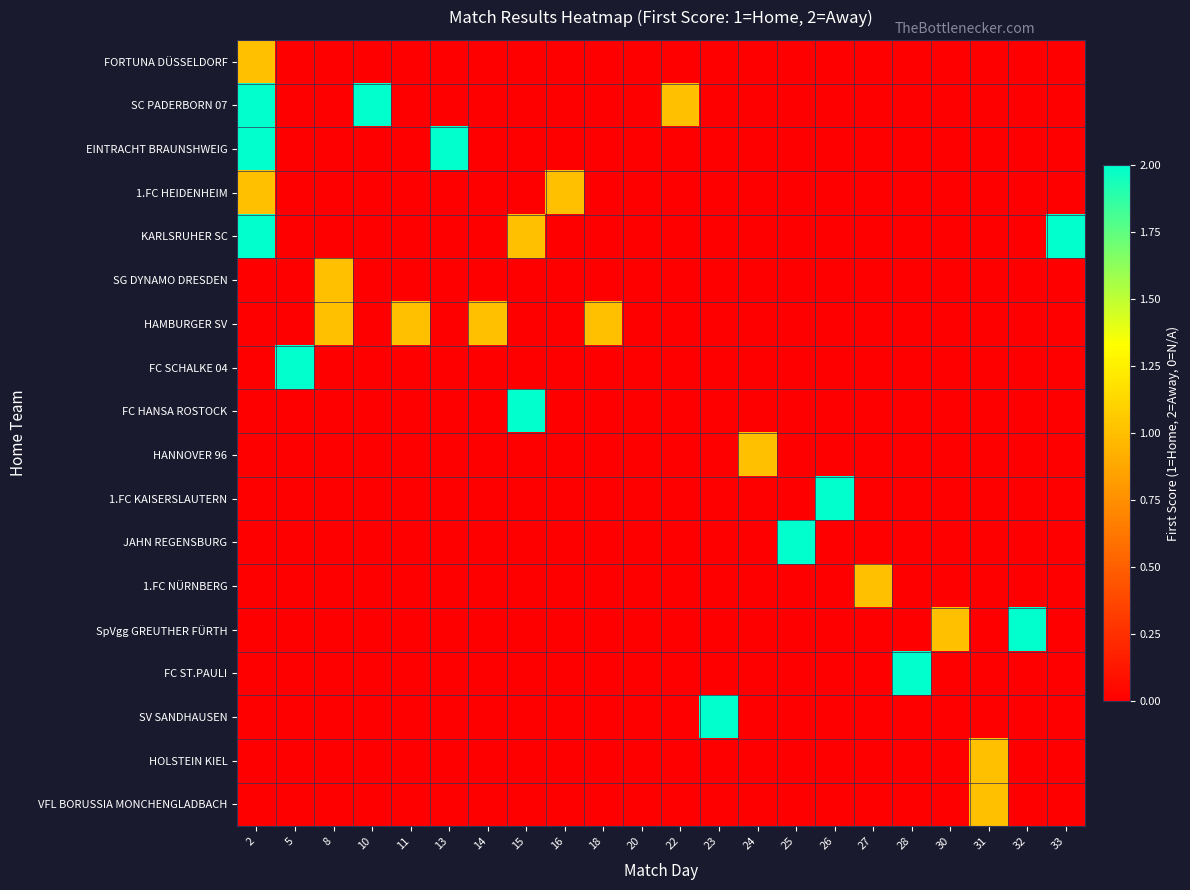

At how many categories does at least one series exceed 1?

11